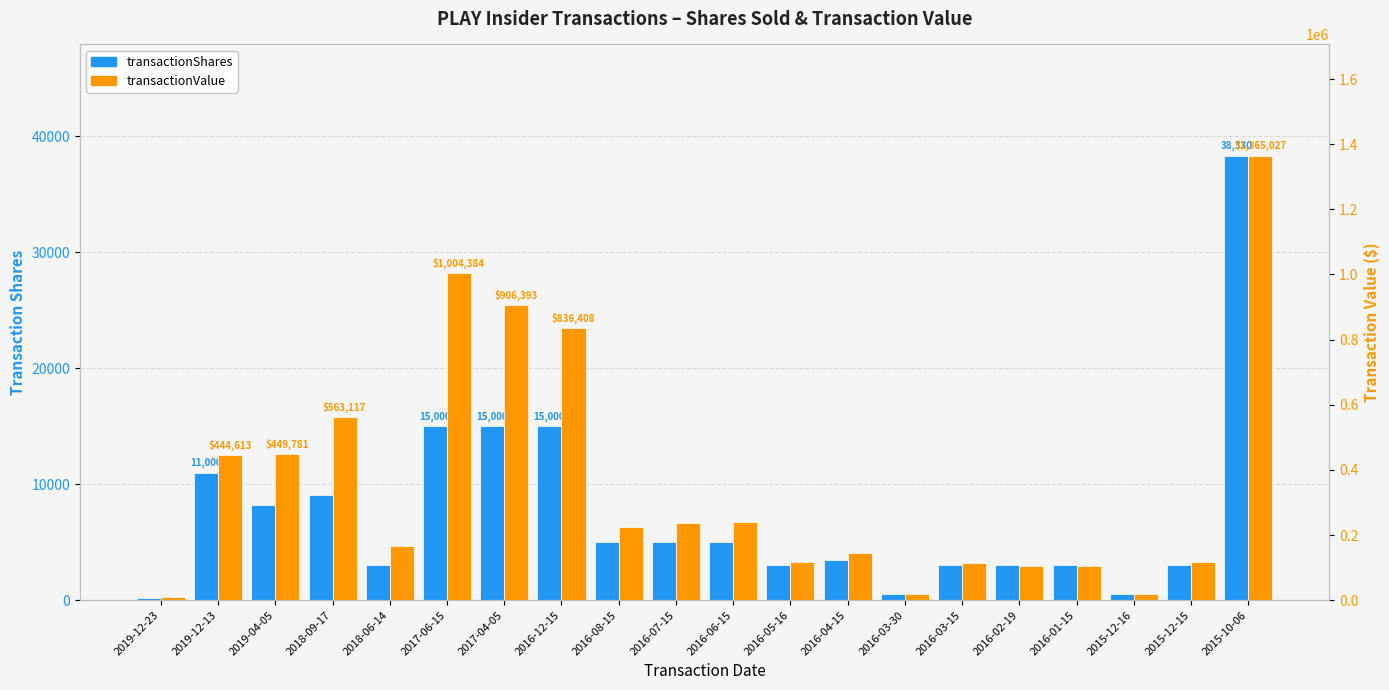

What is the label of the 7th bar from the right?

2016-03-30